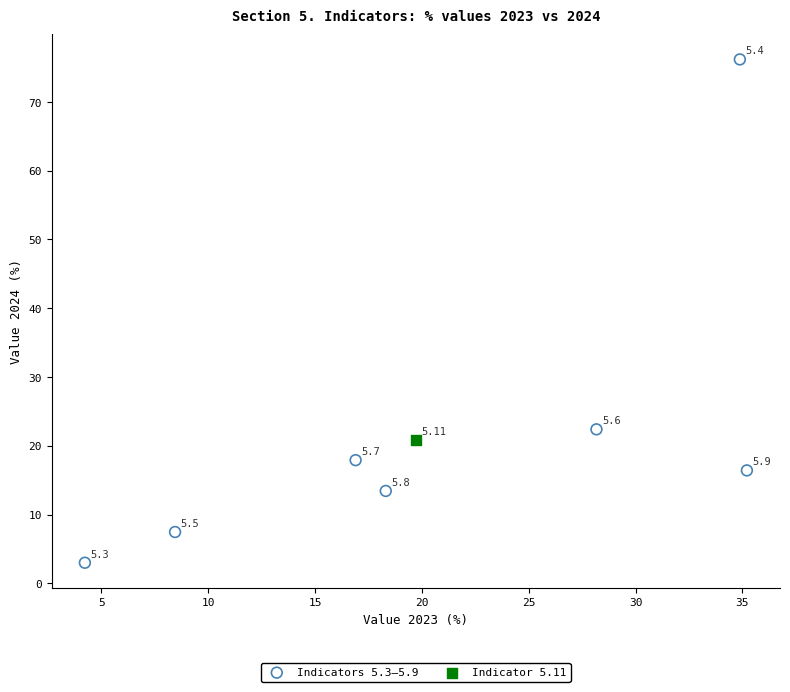

What are all the series names shown in the legend?

Indicators 5.3–5.9, Indicator 5.11